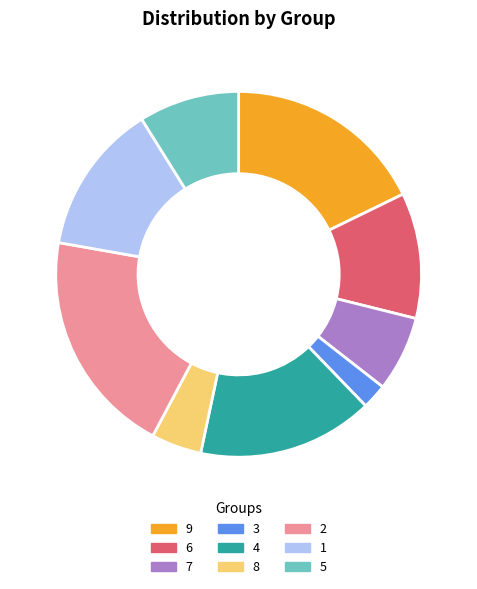

Between 6 and 4, which is larger?

4